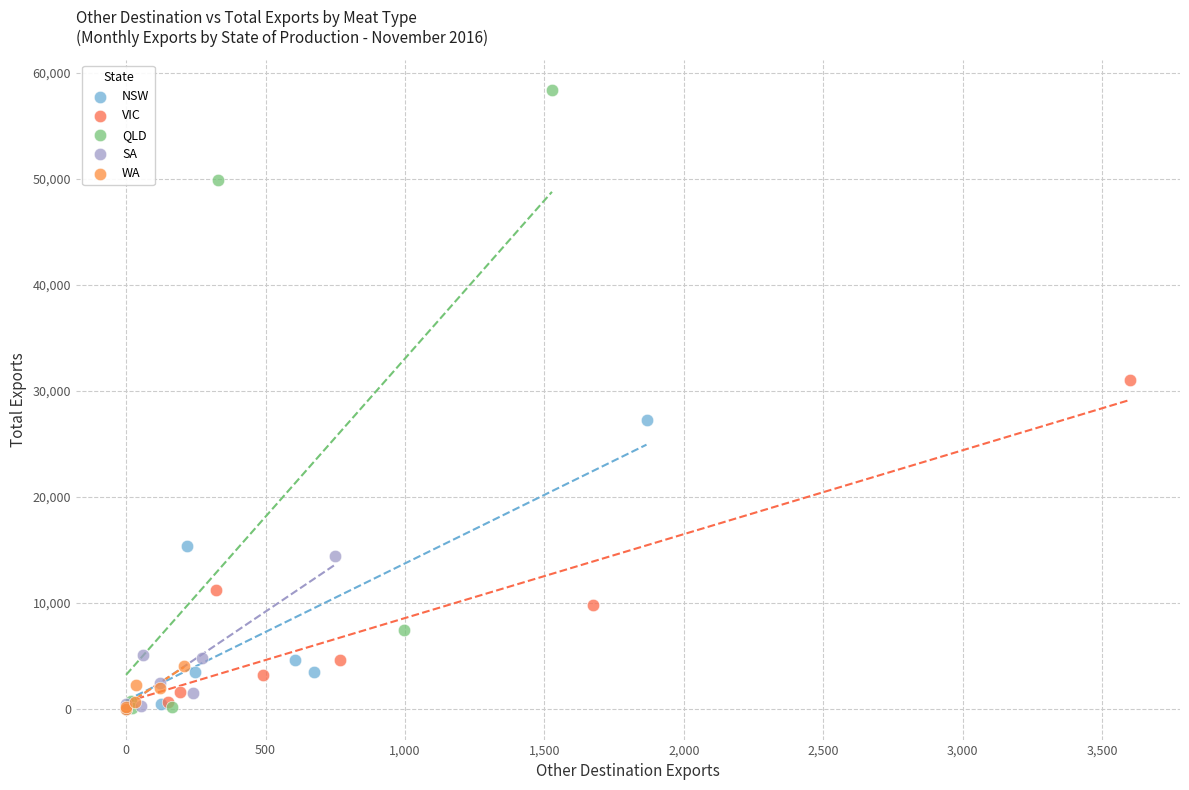

Which series reaches the maximum Y coordinate?

QLD